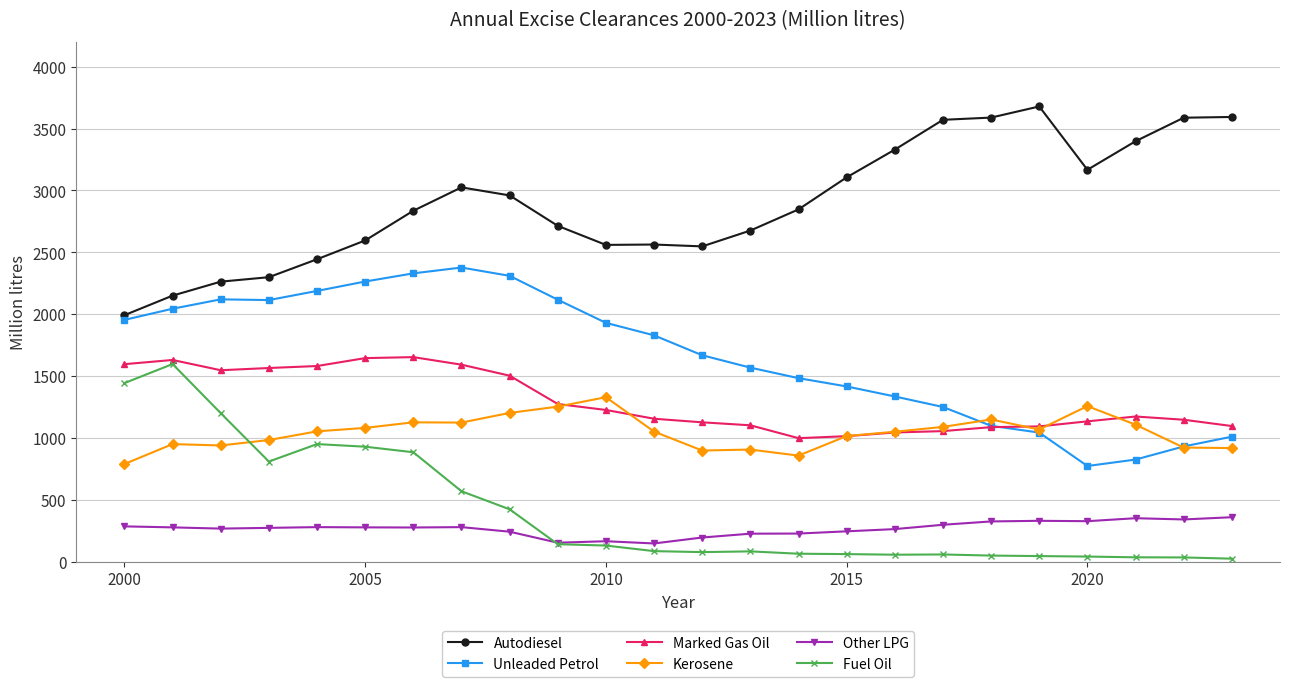

True or false: Kerosene and Fuel Oil intersect in this chart.

True